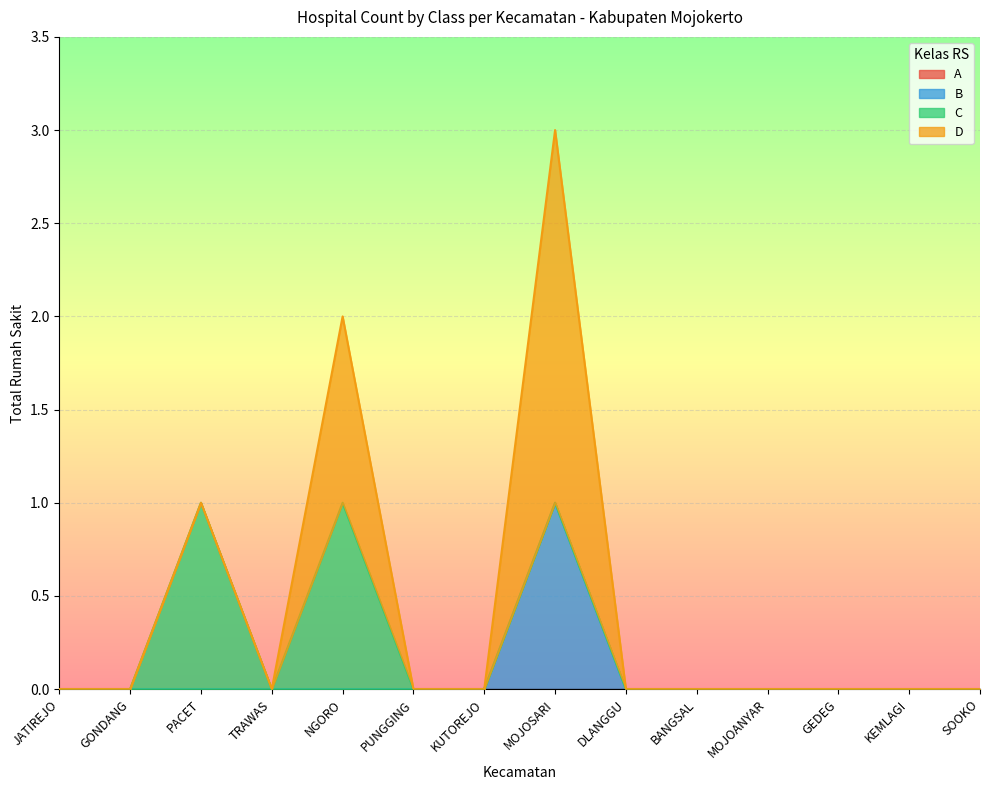

At which category does the chart reach its minimum across all series?

JATIREJO